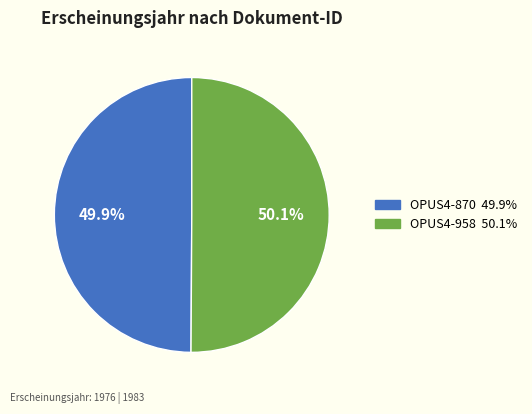

What percentage is the OPUS4-870 slice, to the nearest percent?

50%